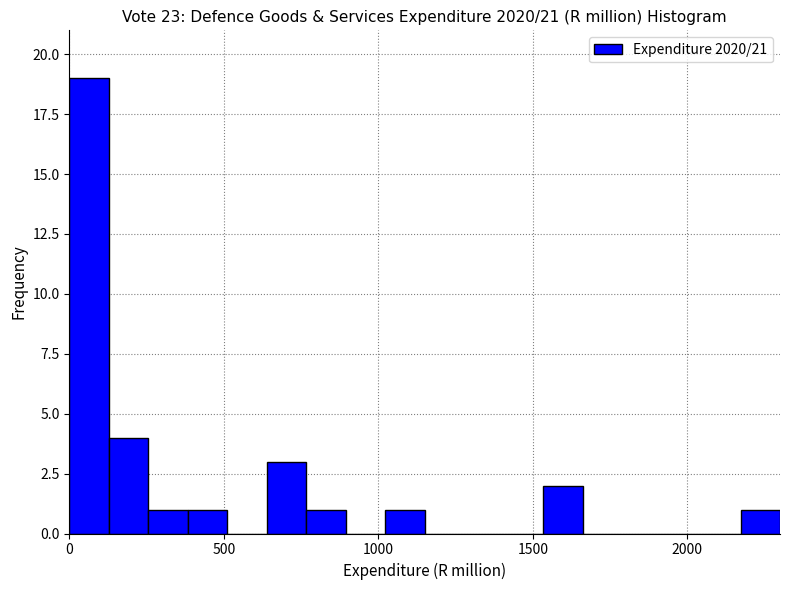

Around what value on the x-axis is the tallest bar? Give the approximate position of its centre, as read against the axis.

50